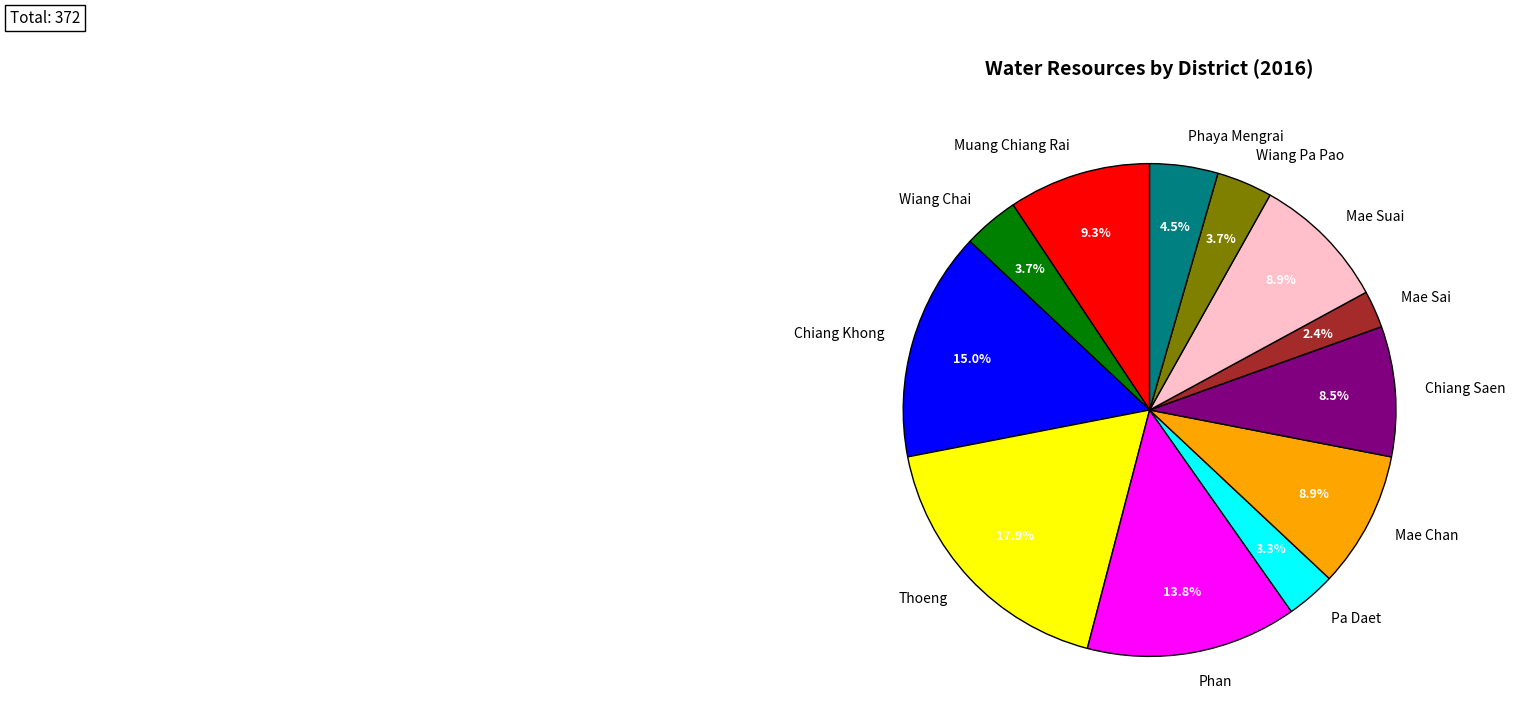

Is it true that Pa Daet is 14% of the pie?

False